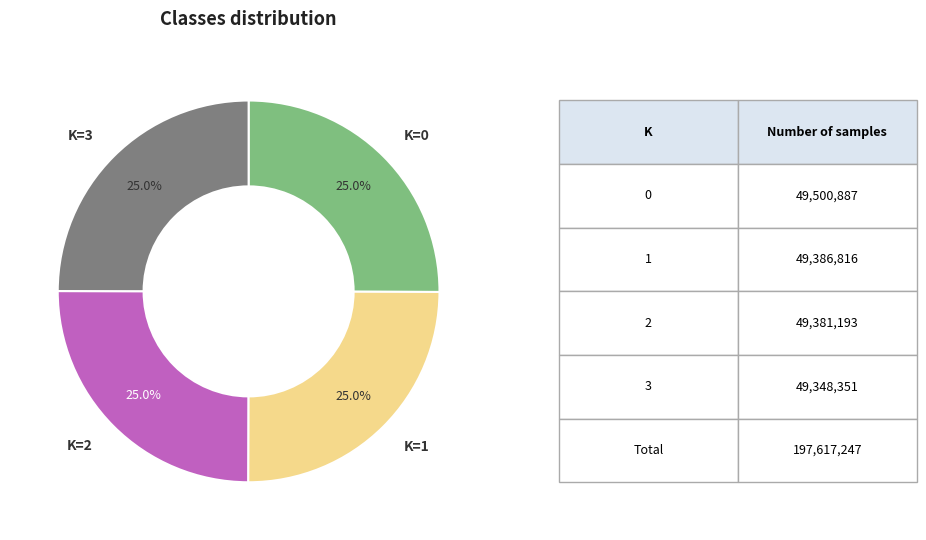

Does any single category account for the majority?

No